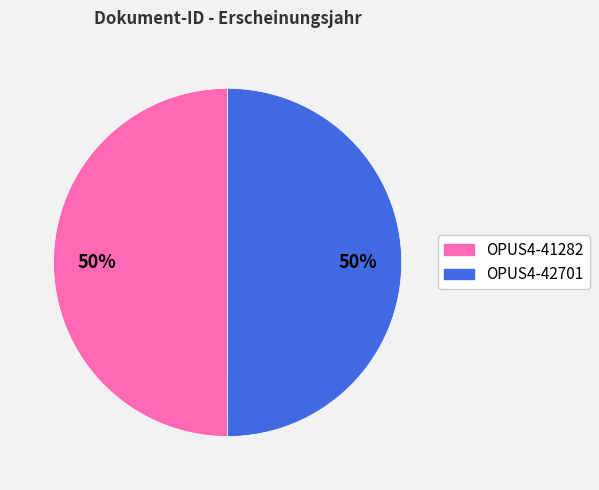

Approximately how many times larger is the value at OPUS4-41282 compared to OPUS4-42701?

1.0